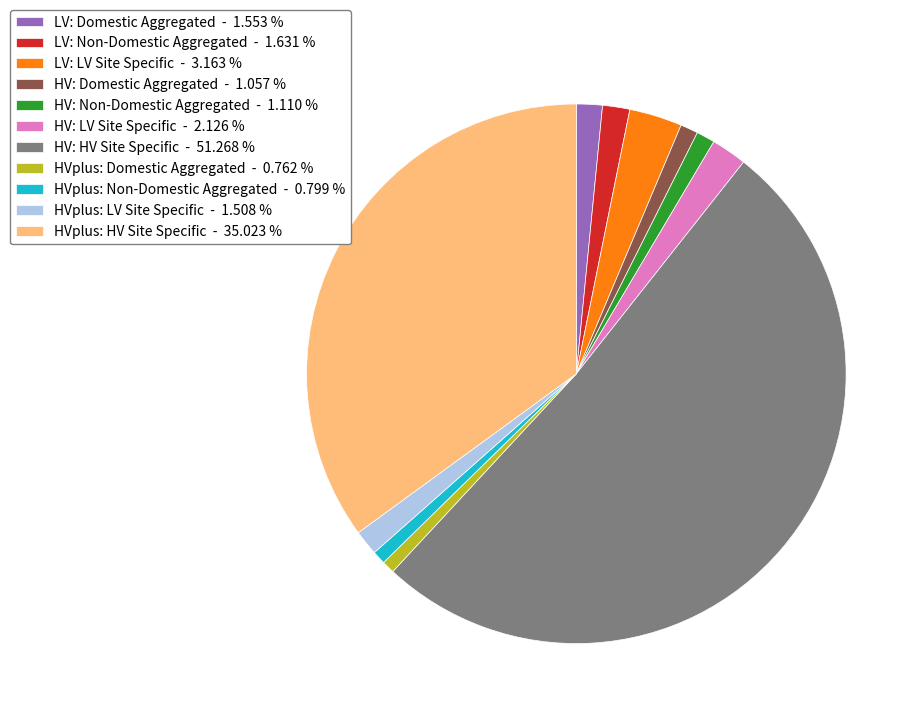

Count the number of slices in the pie.

11